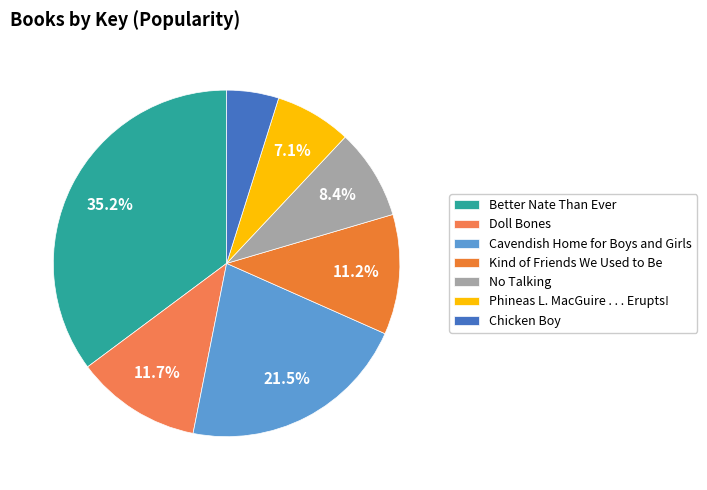

Does Kind of Friends We Used to Be represent more than half of the total?

No